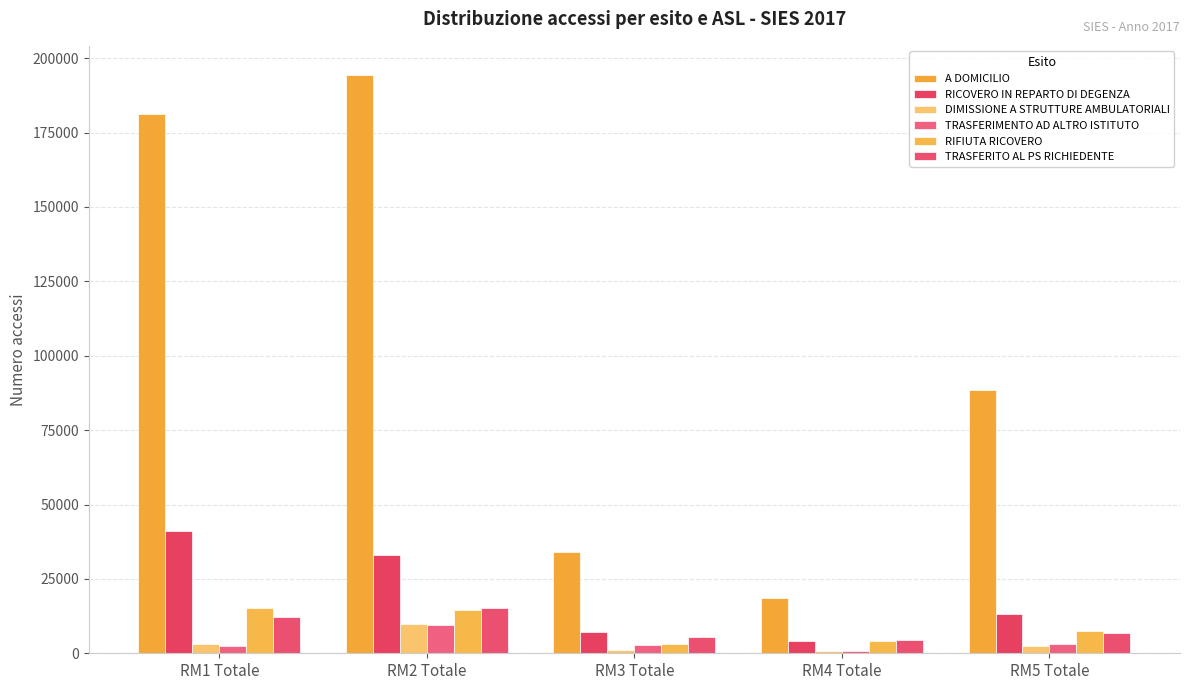

What position from the right is RM1 Totale?

5